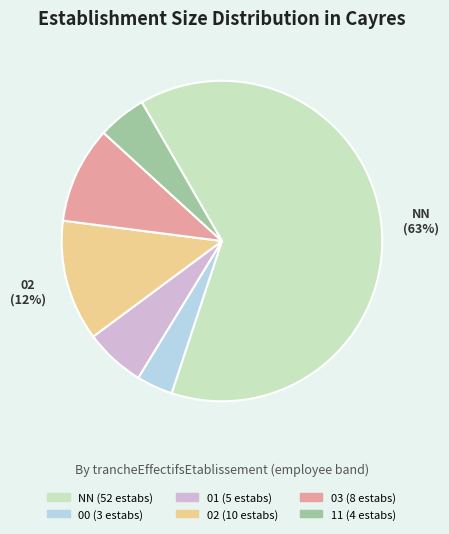

Is there any slice that represents more than half of the pie?

Yes